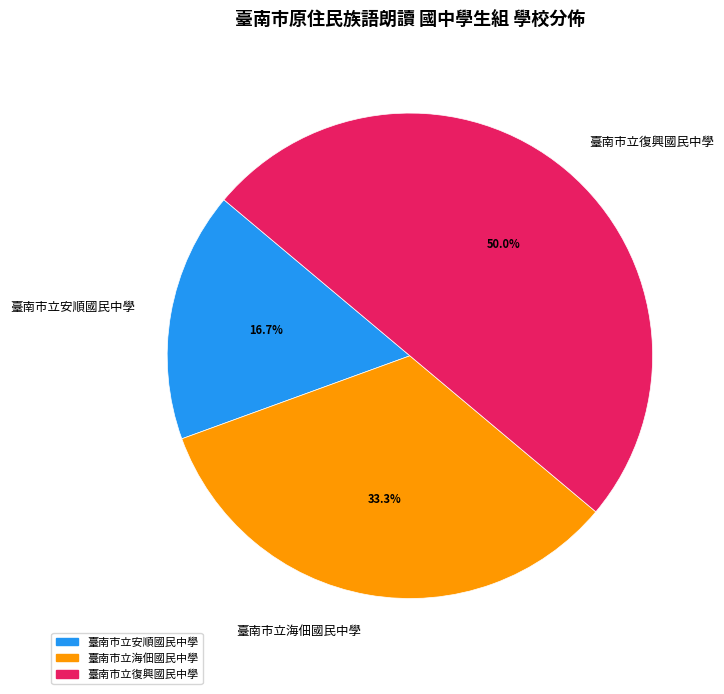

To the nearest percent, what portion does 臺南市立復興國民中學 represent?

50%